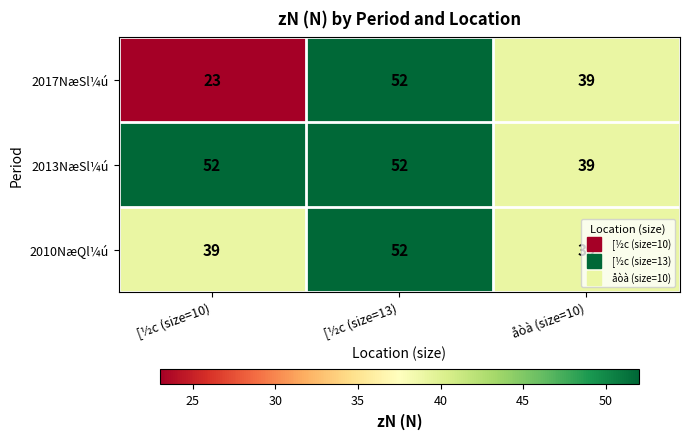

What is the total value across all series at [½c (size=13)?

156